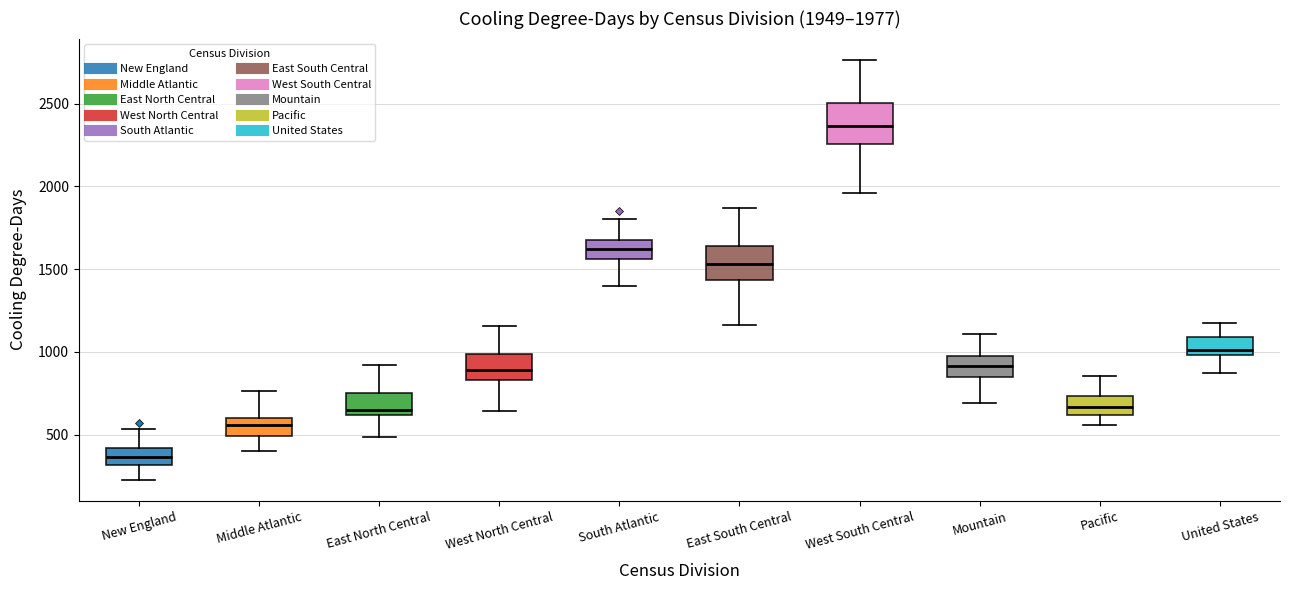

Comparing the boxes themselves (not the whiskers), which one is the tallest?

West South Central